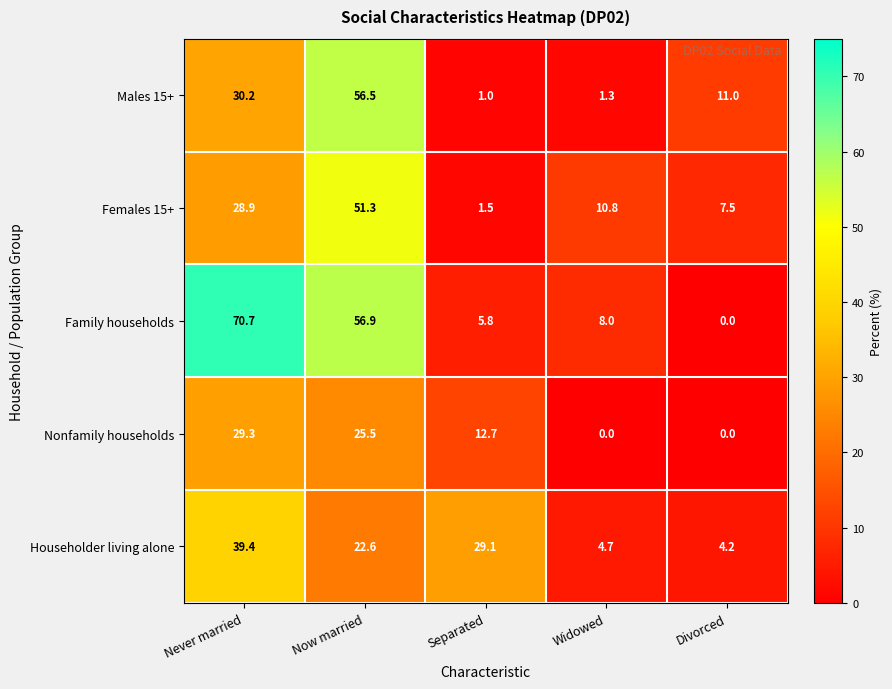

Is it true that Nonfamily households equals 0.0 at Widowed?

True